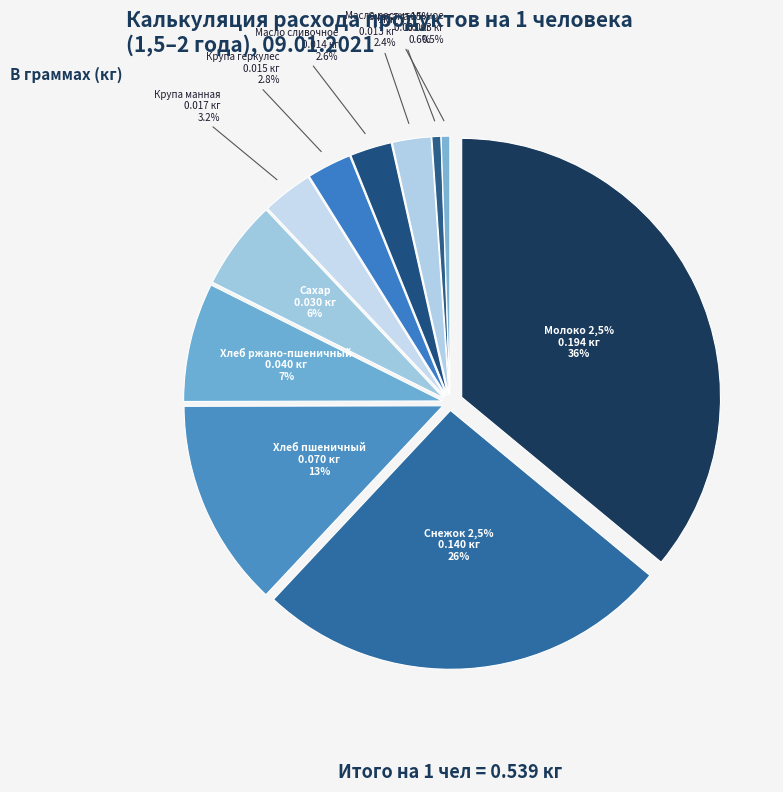

The Сметана 15% slice represents 11% of the pie. True or false?

False